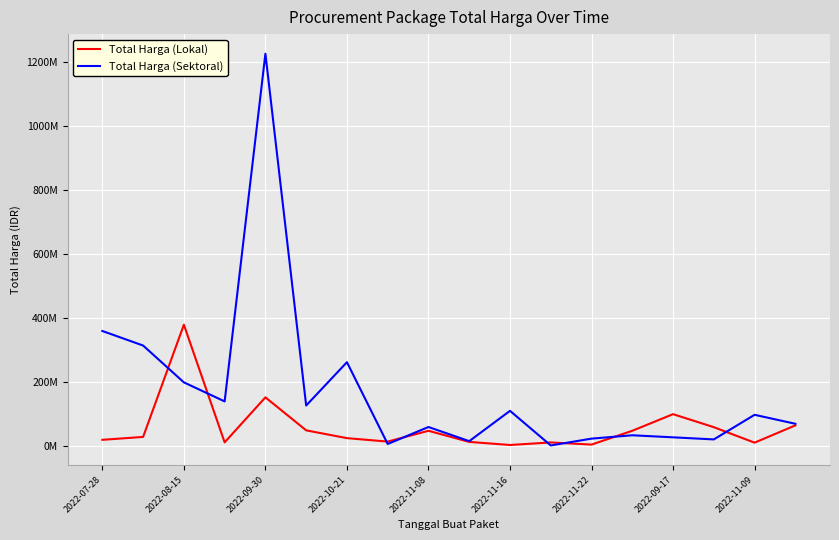

Does the chart display data point markers on the line(s)?

No